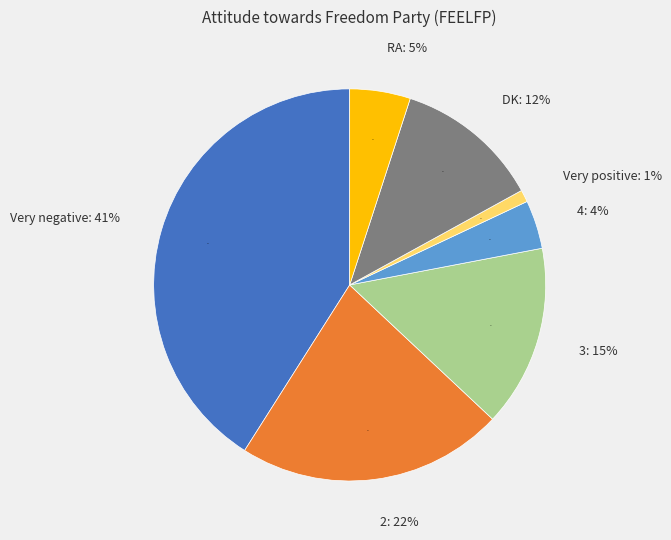

Which has a higher value, Very negative or RA?

Very negative